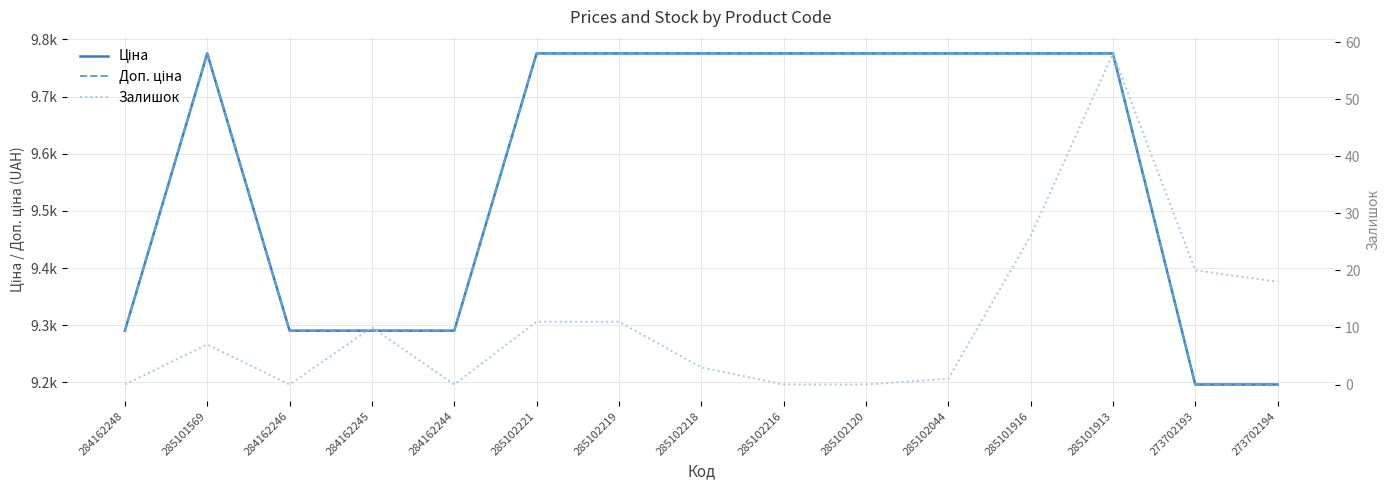

Reading left to right, transcribe all the data shown in this chart.

Ціна: 9290.5	9775.5	9290.5	9290.5	9290.5	9775.5	9775.5	9775.5	9775.5	9775.5	9775.5	9775.5	9775.5	9196.3	9196.3
Доп. ціна: 9290.5	9775.5	9290.5	9290.5	9290.5	9775.5	9775.5	9775.5	9775.5	9775.5	9775.5	9775.5	9775.5	9196.3	9196.3
Залишок: 0.0	7.0	0.0	10.0	0.0	11.0	11.0	3.0	0.0	0.0	1.0	26.0	58.0	20.0	18.0